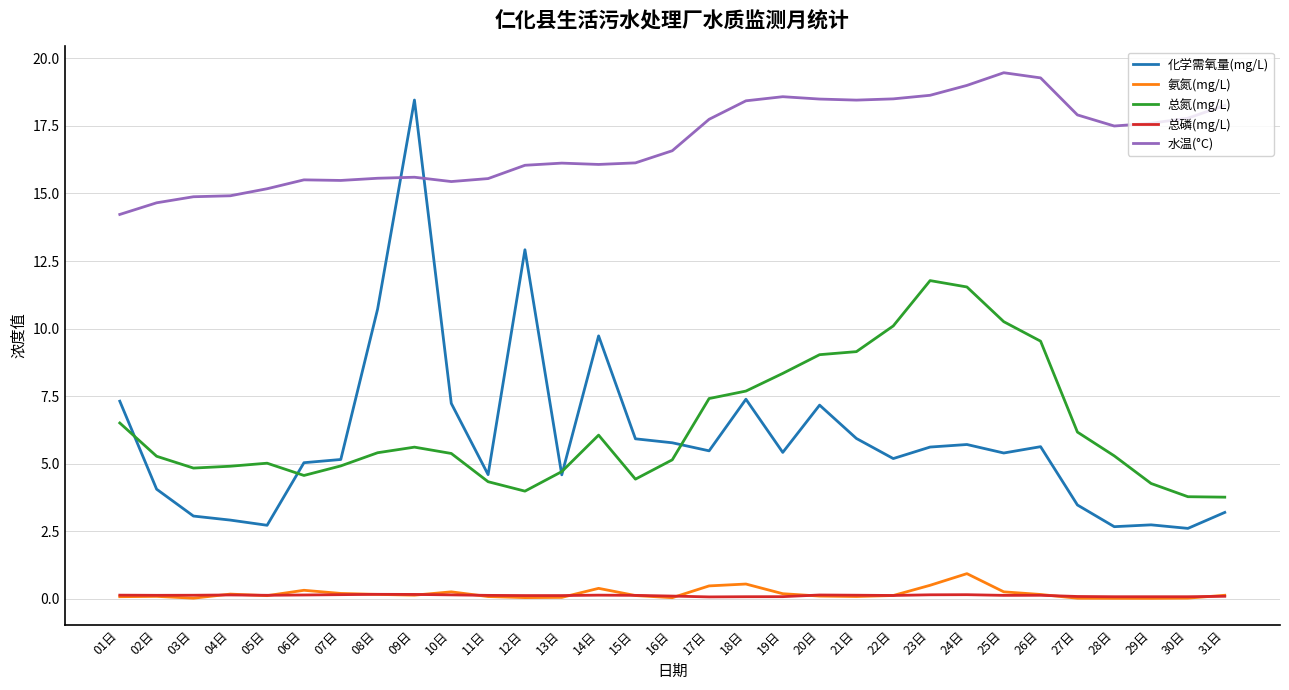

What is the greatest value displayed?

19.5